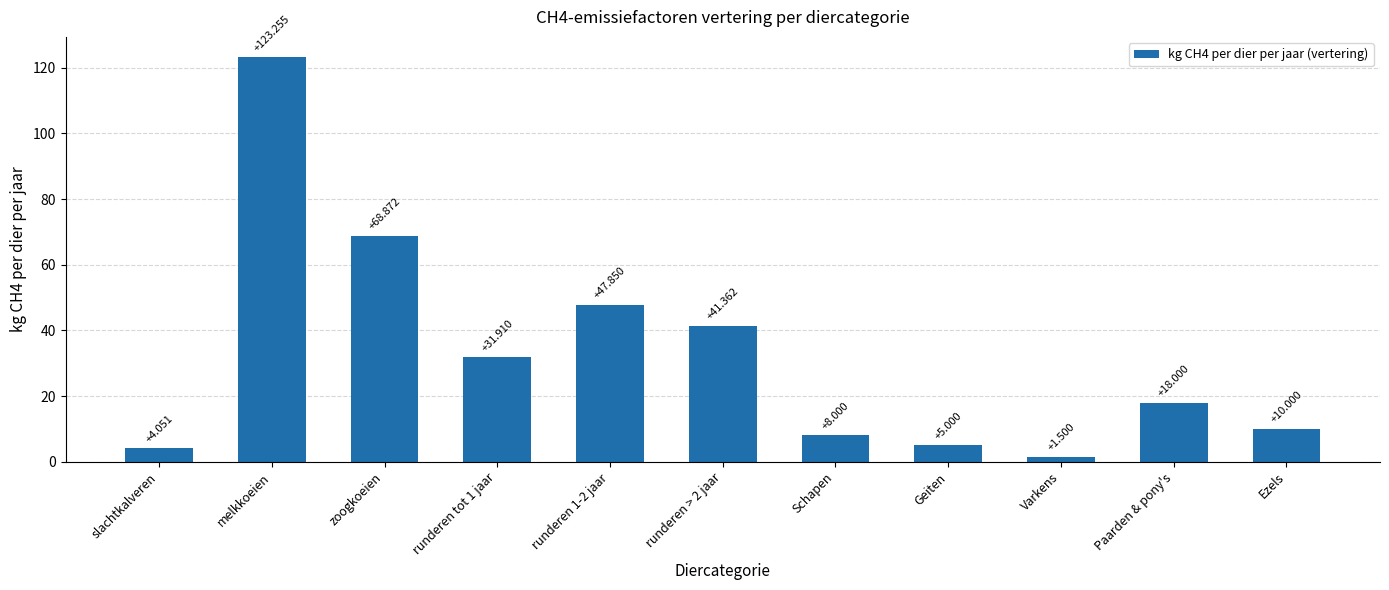

How many series are shown in this chart?

1